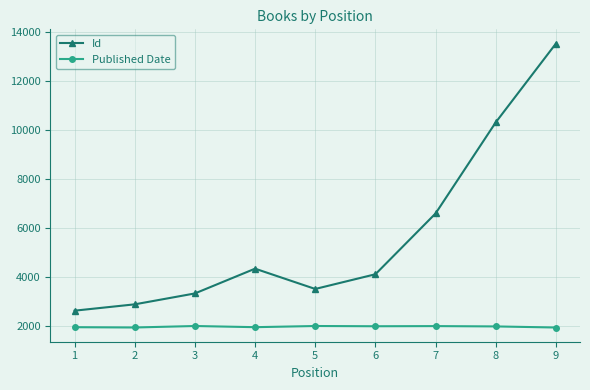

In Id, how many points are lower than both neighbors (excluding endpoints)?

1